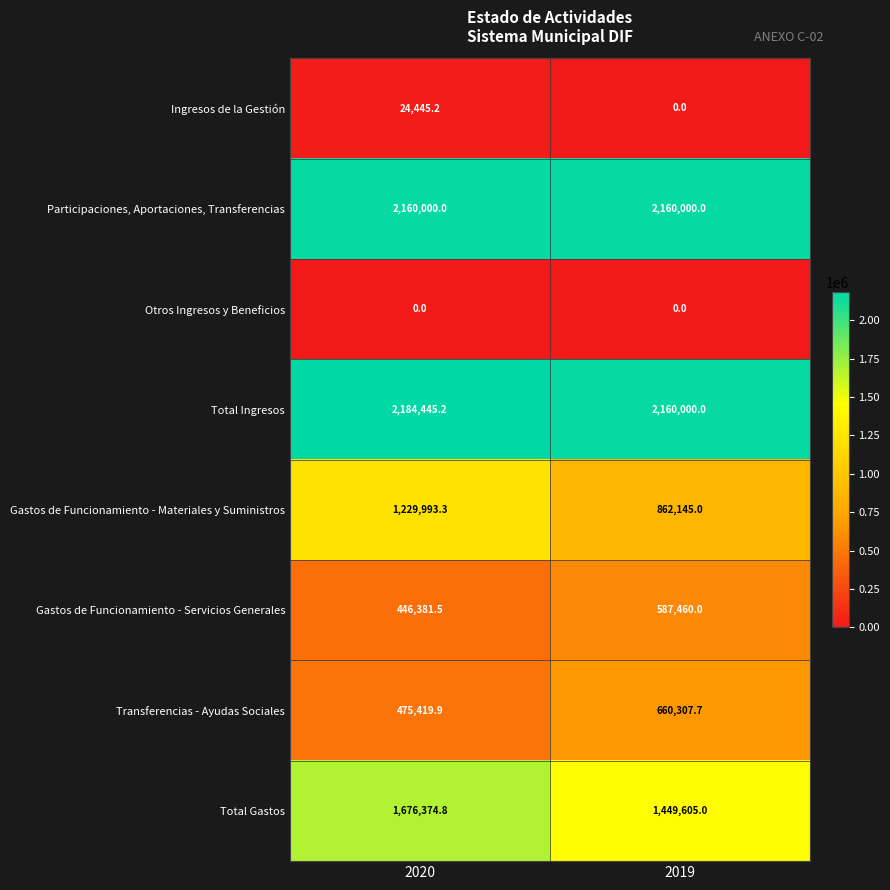

Which category has the highest value in the Total Gastos series?

2020